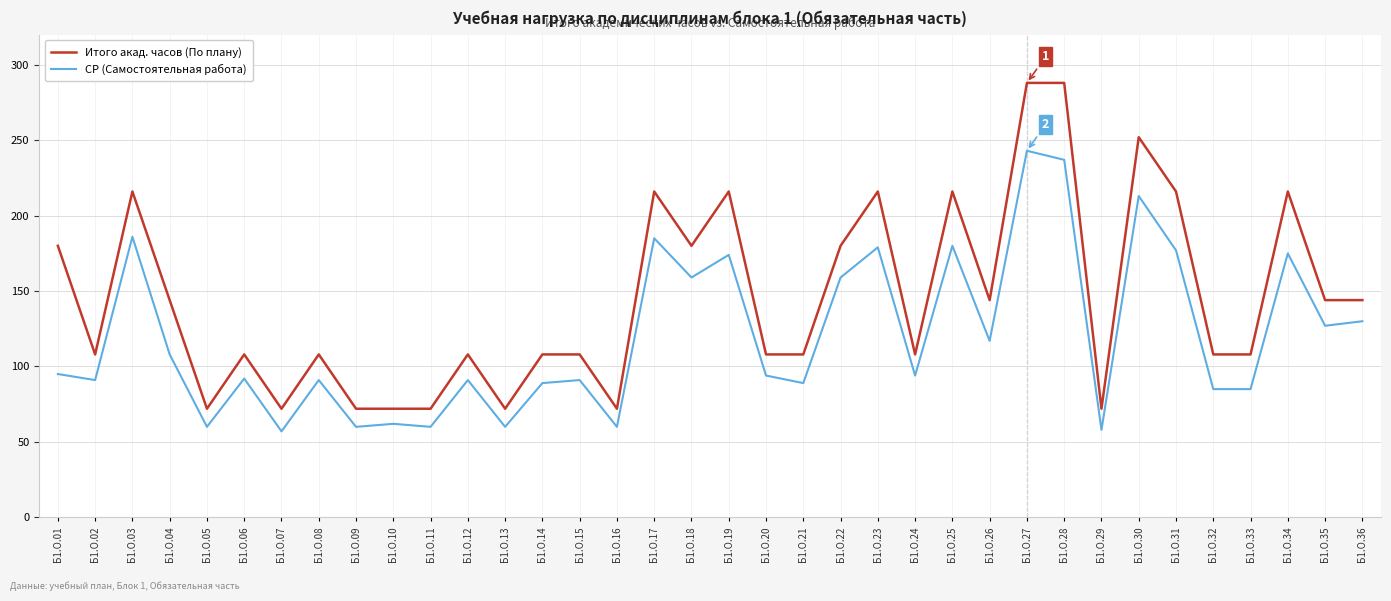

Which series has the largest total across all categories?

Итого акад. часов (По плану)